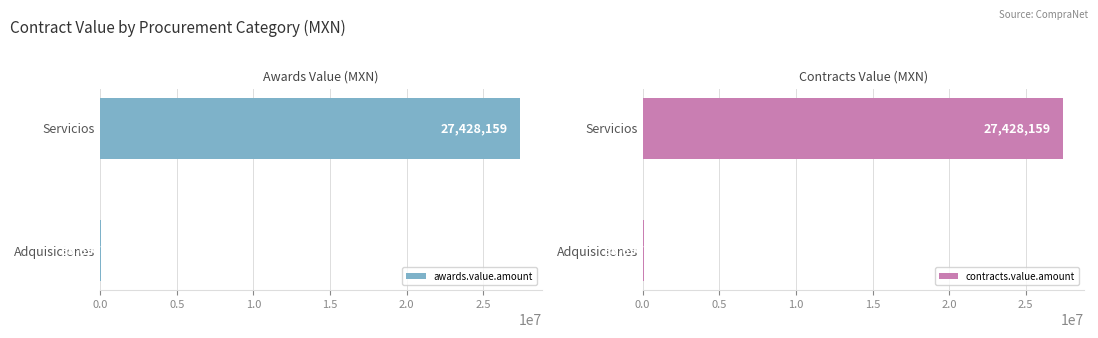

What are all the series names shown in the legend?

awards.value.amount, contracts.value.amount